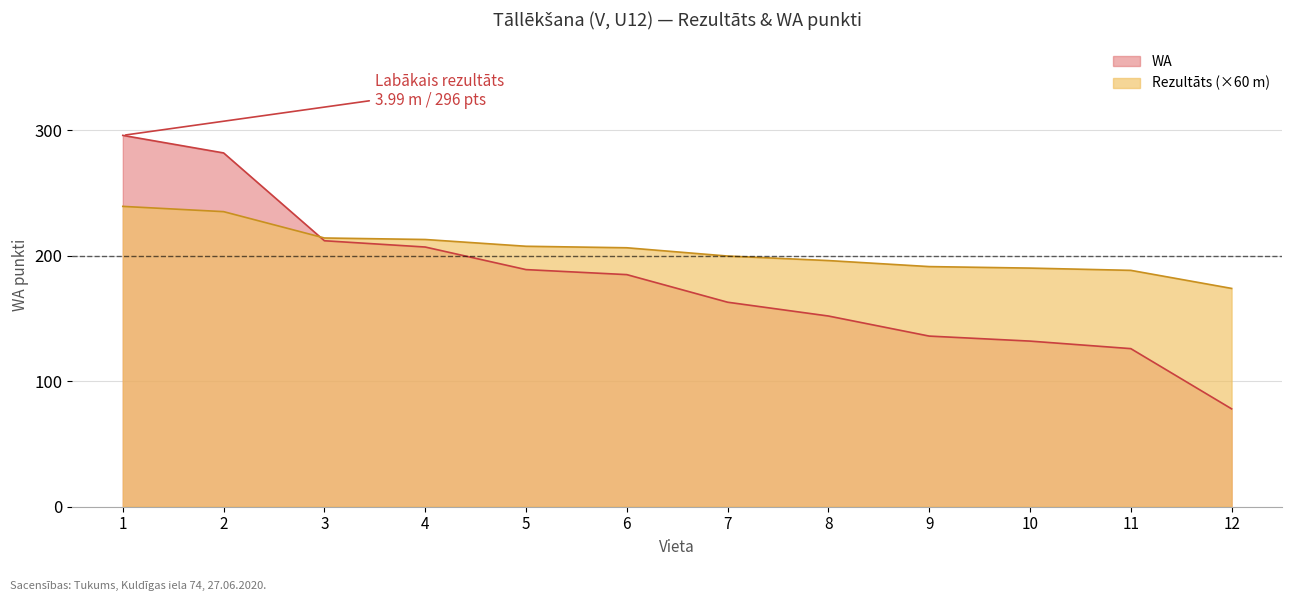

How many times do Rezultats and WA cross each other?

1